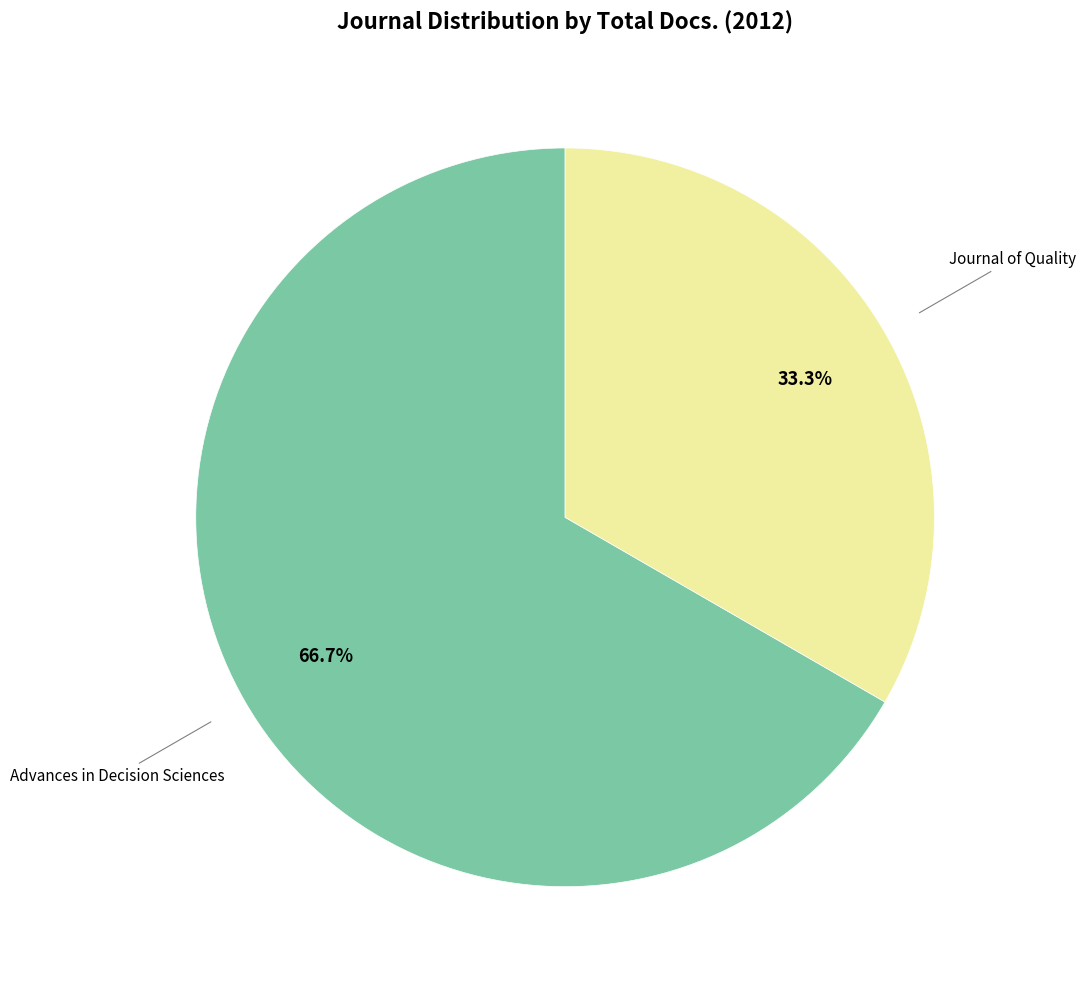

Rank the categories by value from lowest to highest.

Journal of Quality, Advances in Decision Sciences